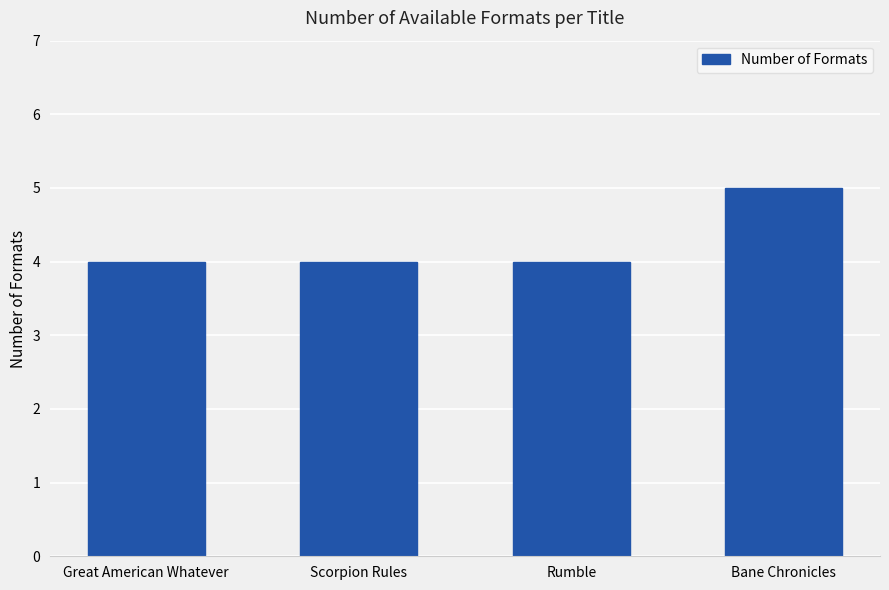

What is the minimum value shown in the chart?

4